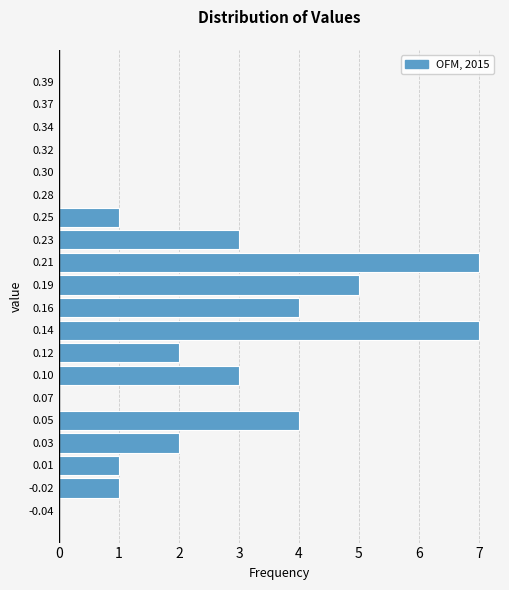

What is the length of the bar covering 0.110 to 0.130 on the y-axis? Neither the bar edges nor the lengths are printed on the chart, so give them approximately, as read against the axes.

2